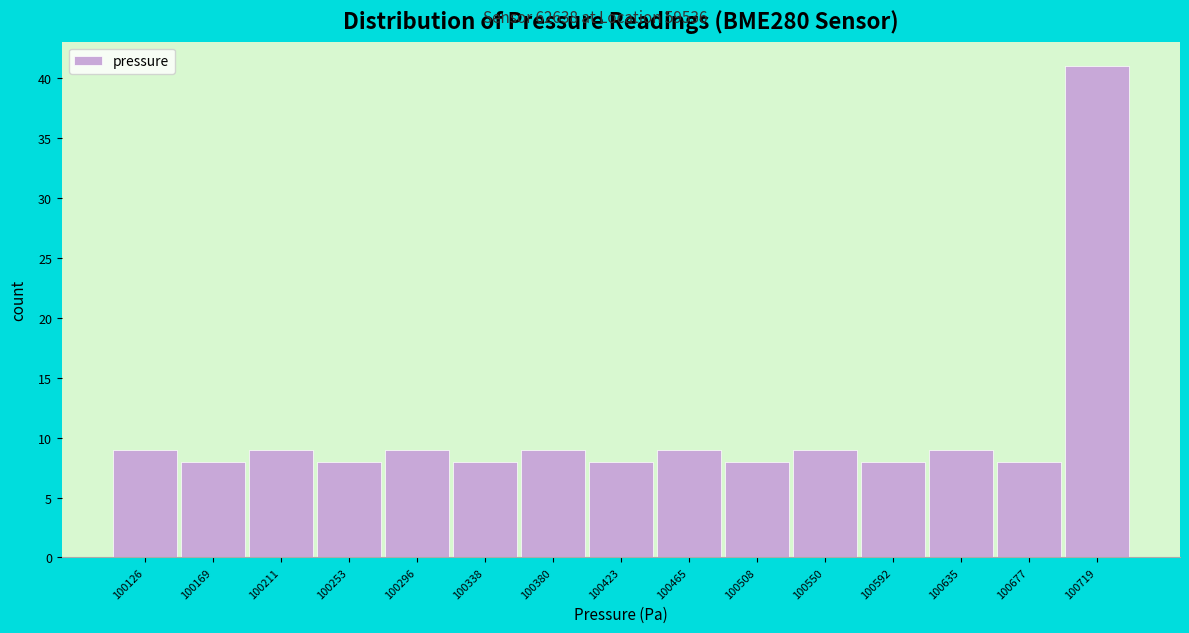

Reading left to right, transcribe this chart: for each bar, give the range it covers on the x-axis and its height. Neither the bar edges nor the heights are printed on the chart, so give them approximately, as read against the axes.

100105 to 100145: 9
100145 to 100190: 8
100190 to 100230: 9
100230 to 100275: 8
100275 to 100315: 9
100315 to 100360: 8
100360 to 100400: 9
100400 to 100445: 8
100445 to 100485: 9
100485 to 100530: 8
100530 to 100570: 9
100570 to 100615: 8
100615 to 100655: 9
100655 to 100700: 8
100700 to 100740: 41